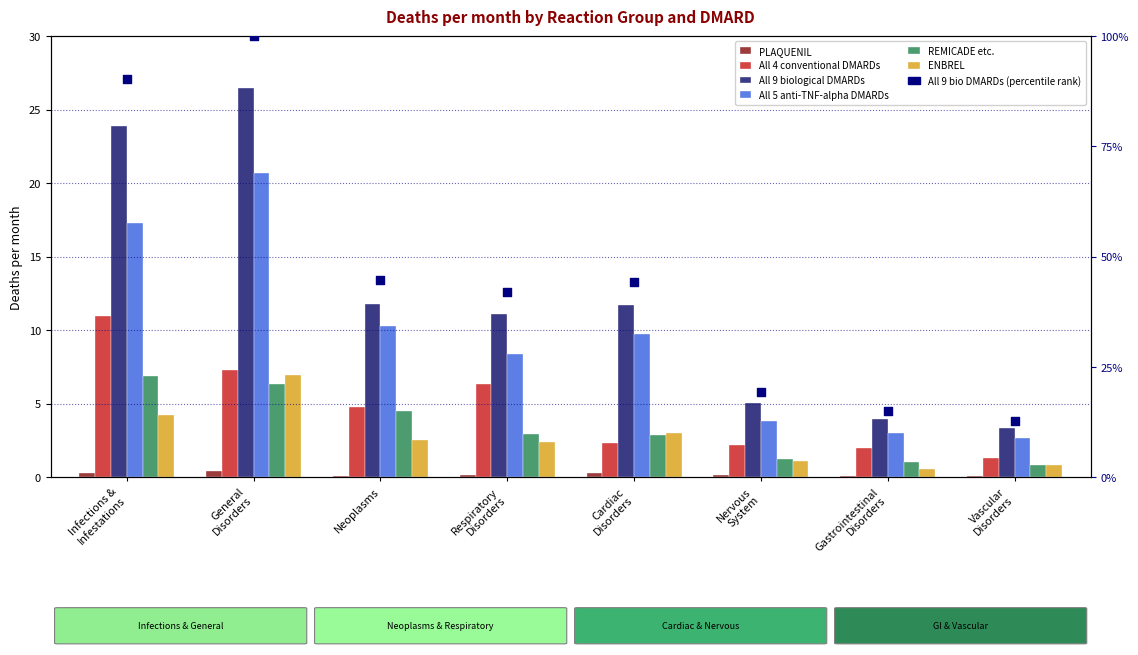

What is the total value across all series at General
Disorders?

68.0